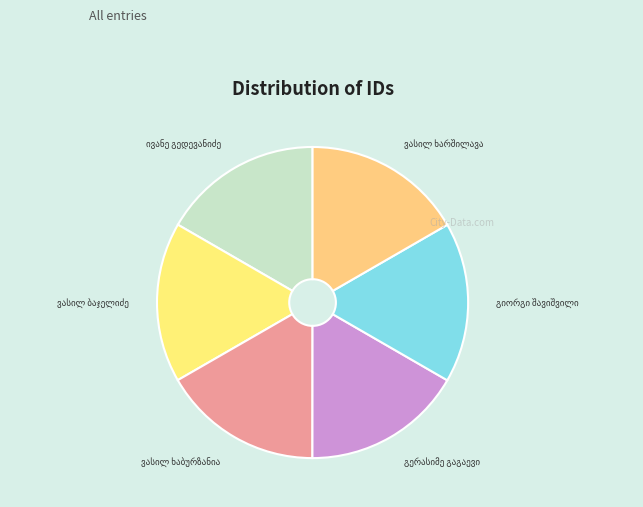

Is there any slice that represents more than half of the pie?

No